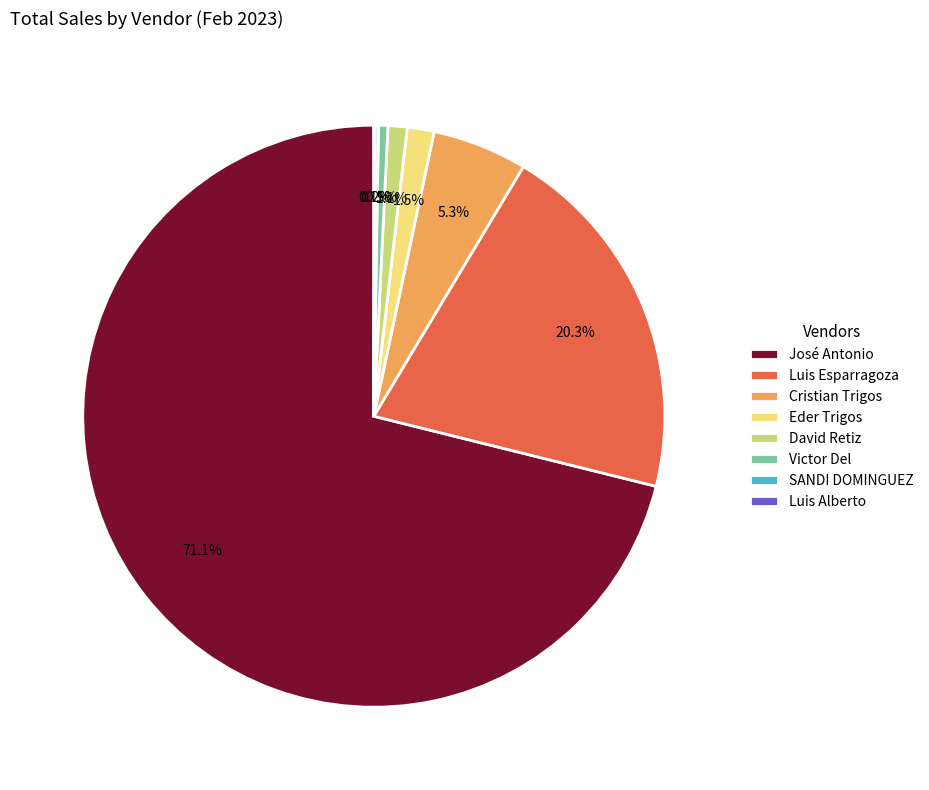

Combined, do David Retiz and Luis Esparragoza account for over 50%?

No